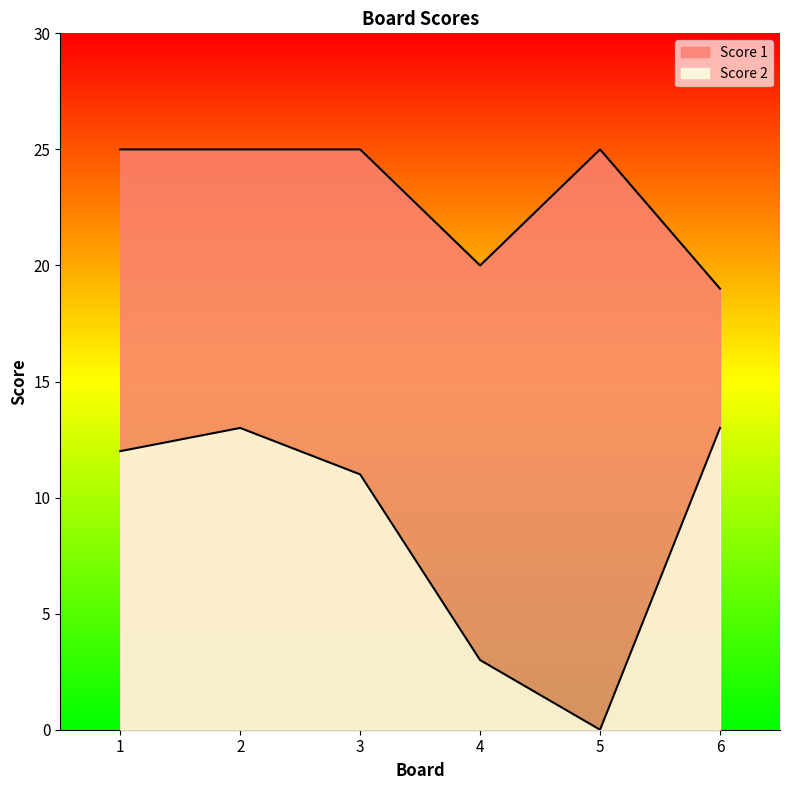

True or false: Score 1 and Score 2 cross at least once.

False